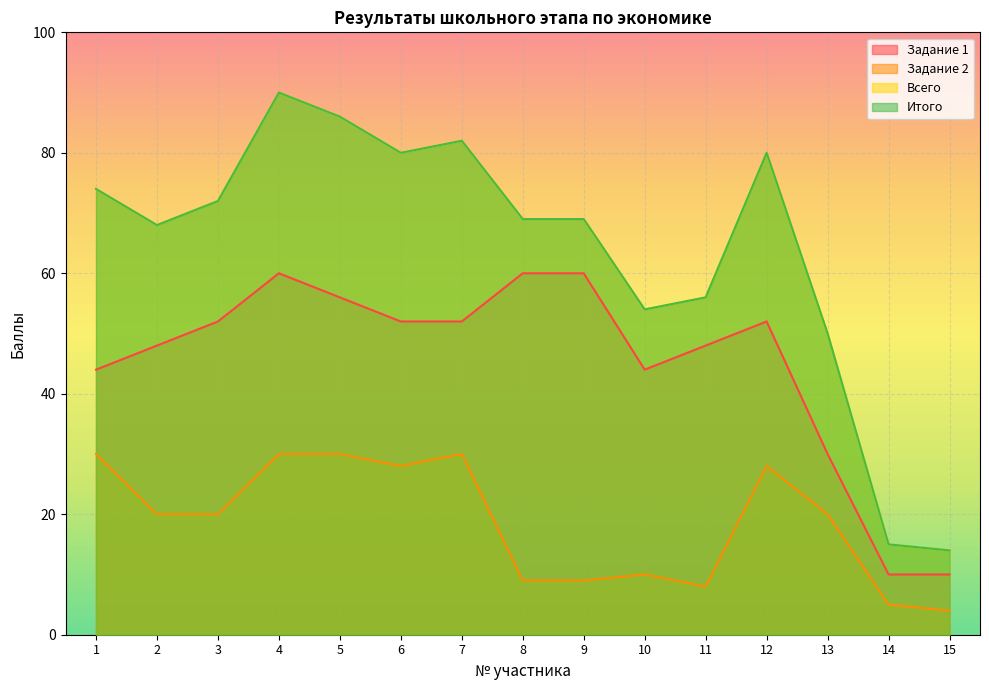

What is the sum of the Задание 2 values at 1 and 4?

60